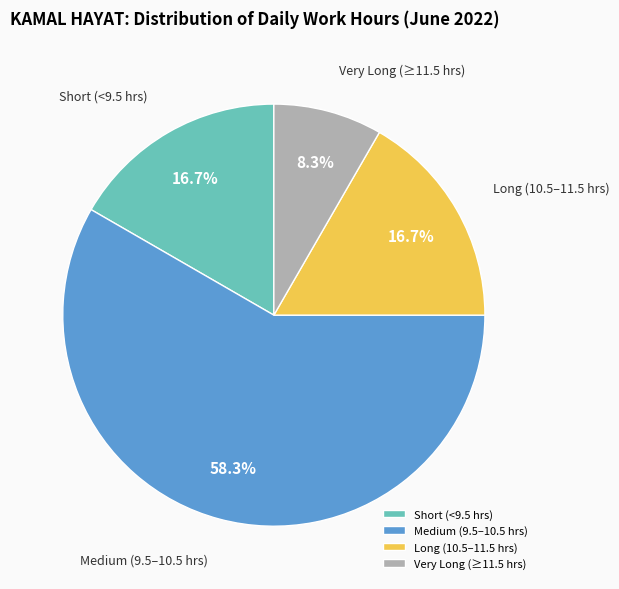

Count the number of slices in the pie.

4